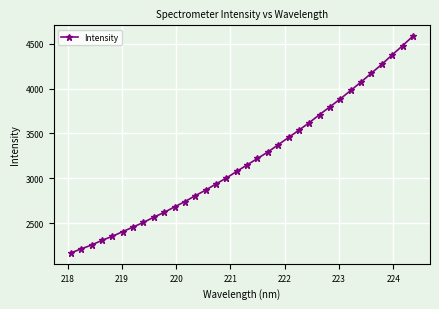

What is the maximum value shown in the chart?

4584.4